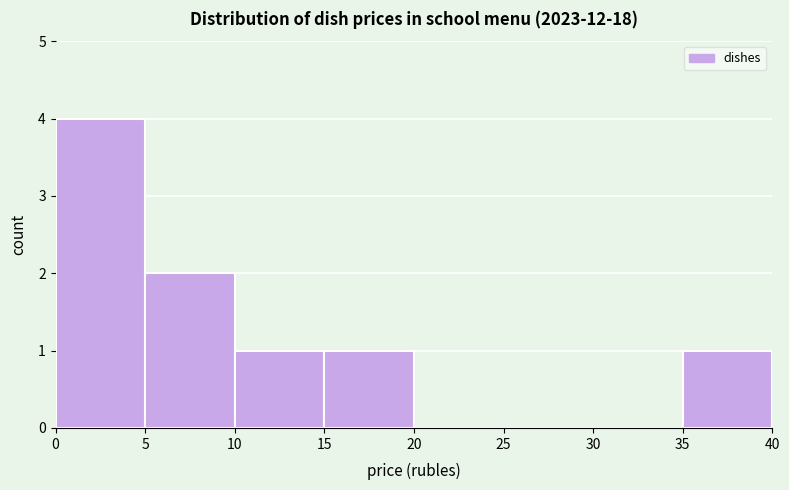

Which range on the x-axis has the tallest bar?

0 to 5